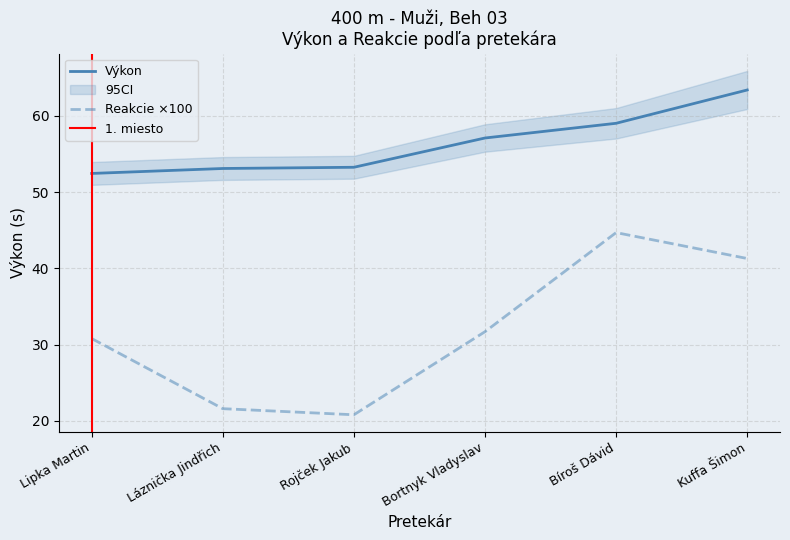

Reading left to right, transcribe all the data shown in this chart.

Výkon: Lipka Martin=52.5	Láznička Jindřich=53.1	Rojček Jakub=53.3	Bortnyk Vladyslav=57.1	Bíroš Dávid=59.0	Kuffa Šimon=63.4
Reakcie: Lipka Martin=30.8	Láznička Jindřich=21.6	Rojček Jakub=20.8	Bortnyk Vladyslav=31.7	Bíroš Dávid=44.7	Kuffa Šimon=41.3